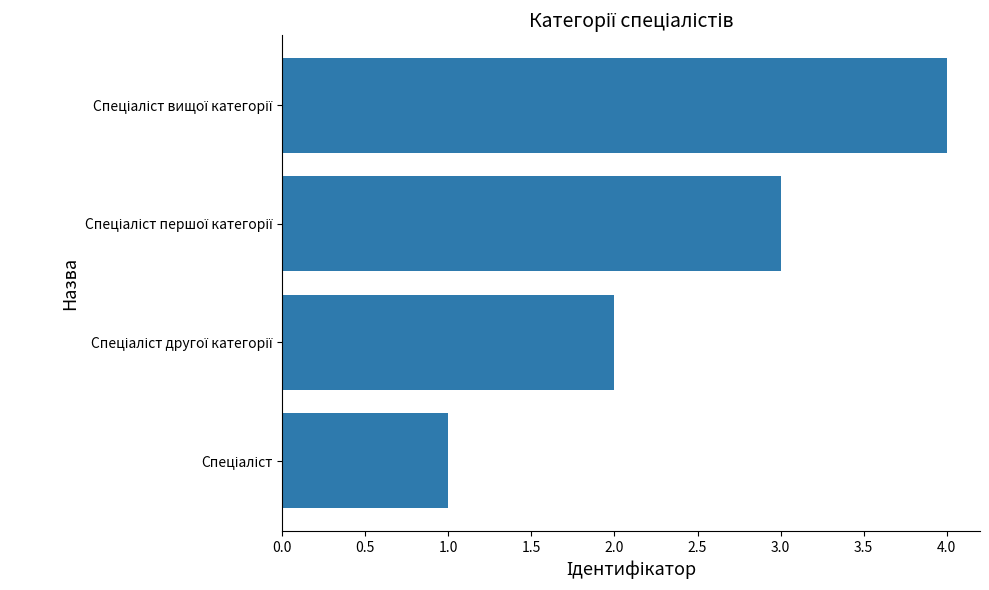

What is the sum of all values?

10